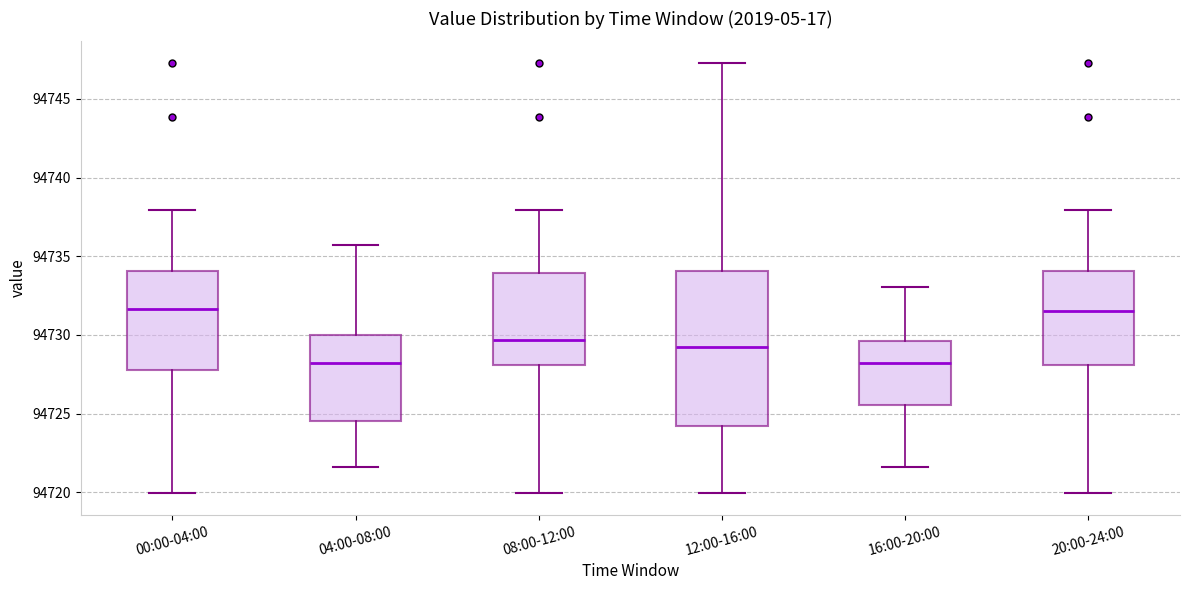

Where is the upper edge of the box for 20:00-24:00 on the y-axis? The values are not printed on the chart, so give them approximately, as read against the axis.

94734.0